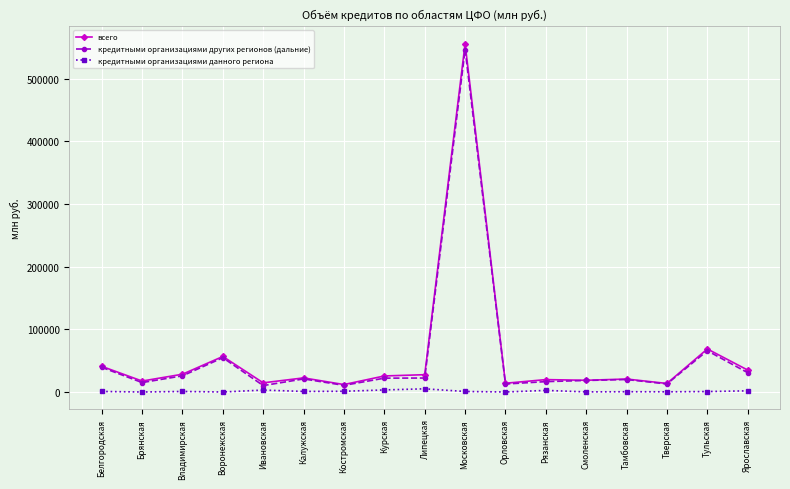

The value of всего at Орловская is 13964. True or false?

True